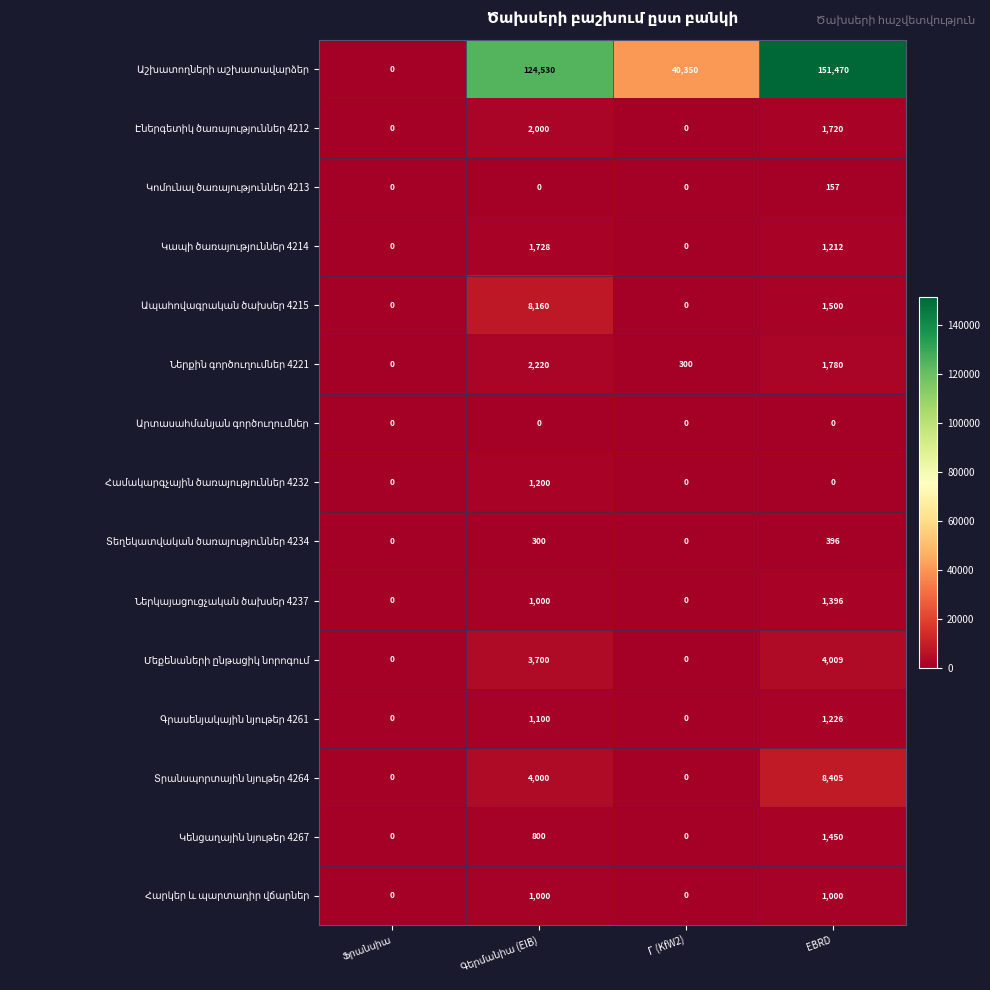

What is the total value across all series at Γ (KfW2)?

40650